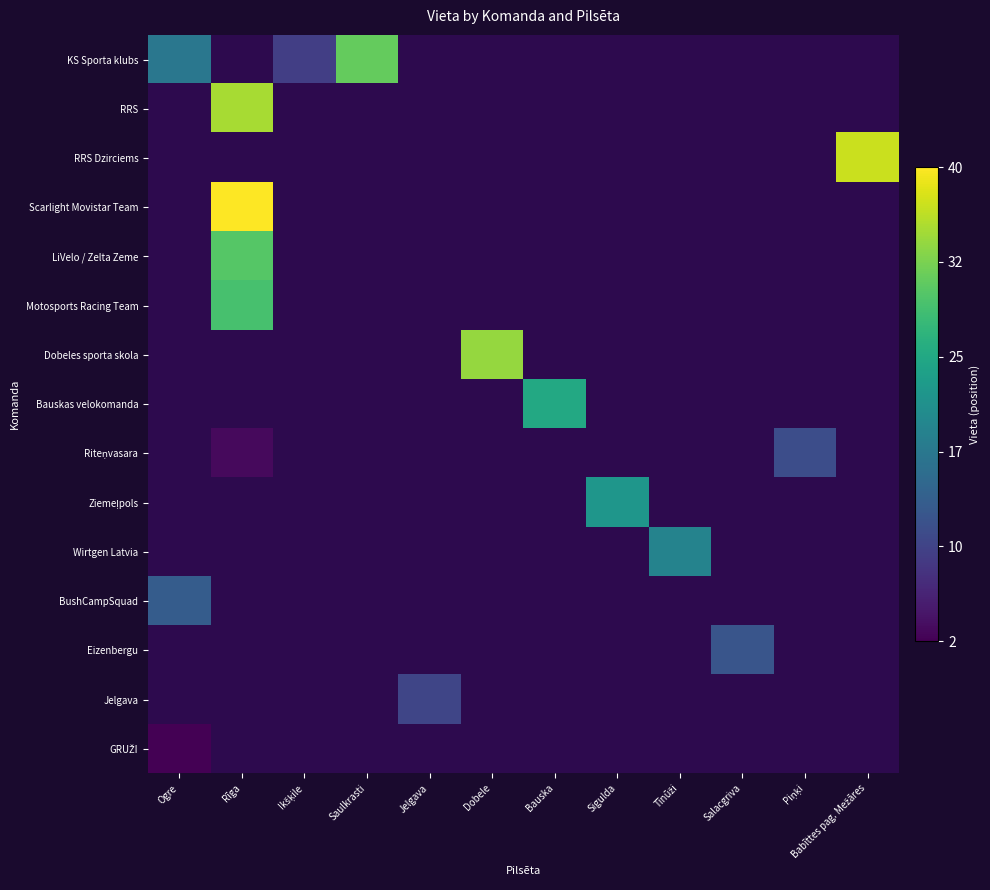

How many data points does each series have?

12